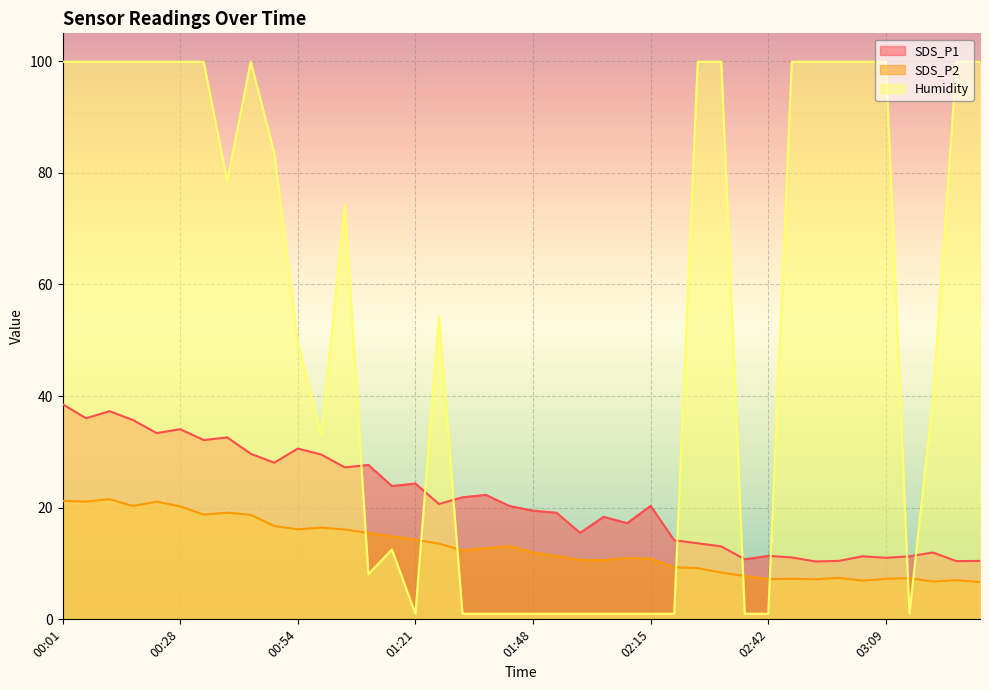

What is the sum of the SDS_P2 values at 02:31 and 03:20?

15.1